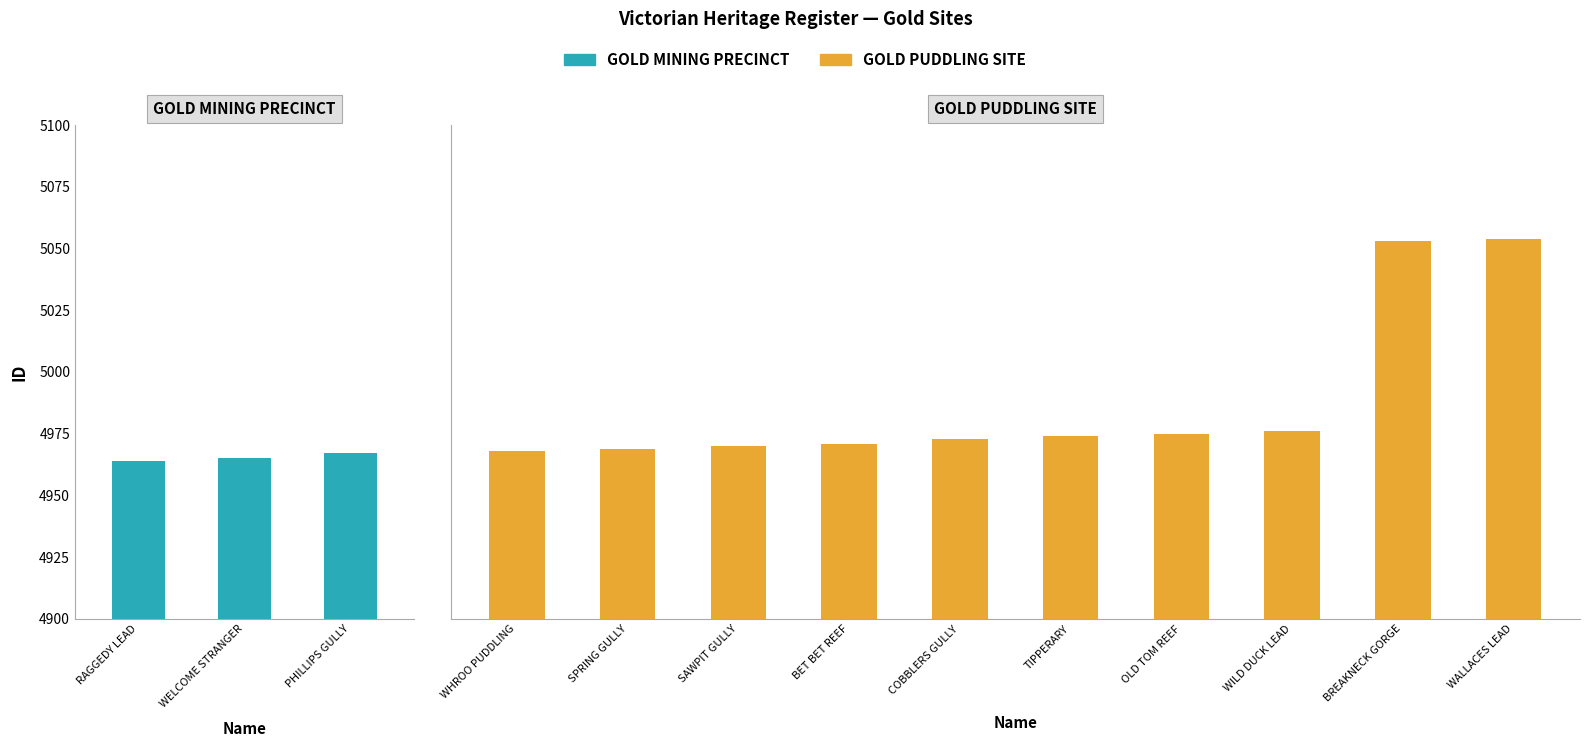

Which has a higher value, BREAKNECK GORGE or COBBLERS GULLY?

BREAKNECK GORGE